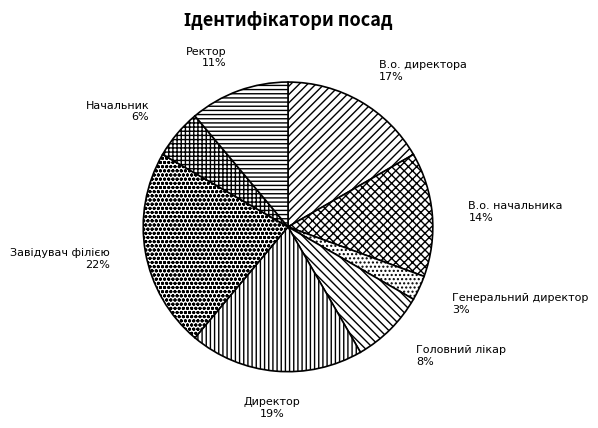

Which slice is the smallest?

Генеральний директор